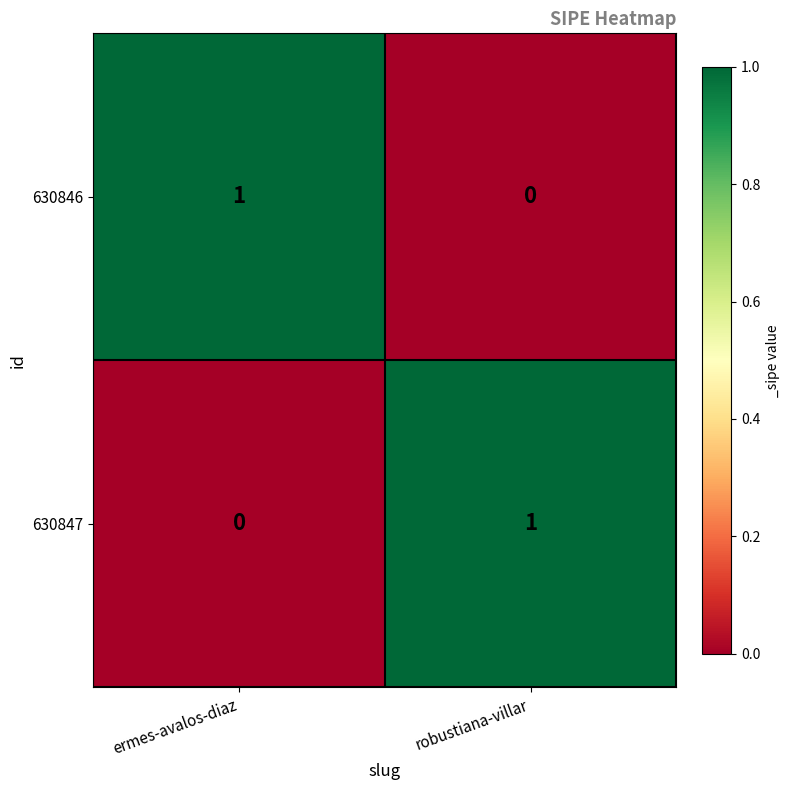

What is the total value across all series at ermes-avalos-diaz?

1